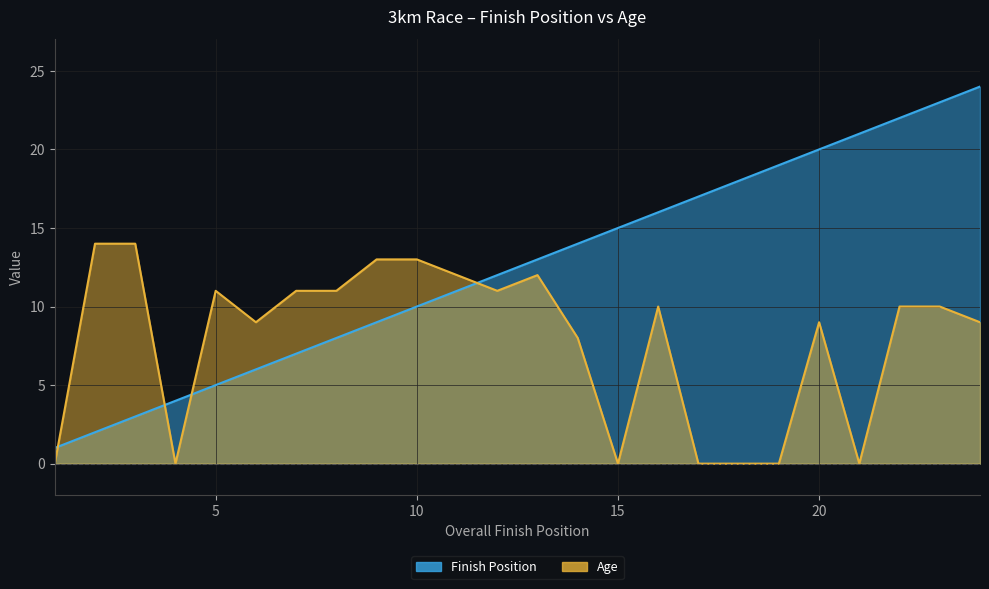

True or false: Finish Position has a value of 3 at 9.

False